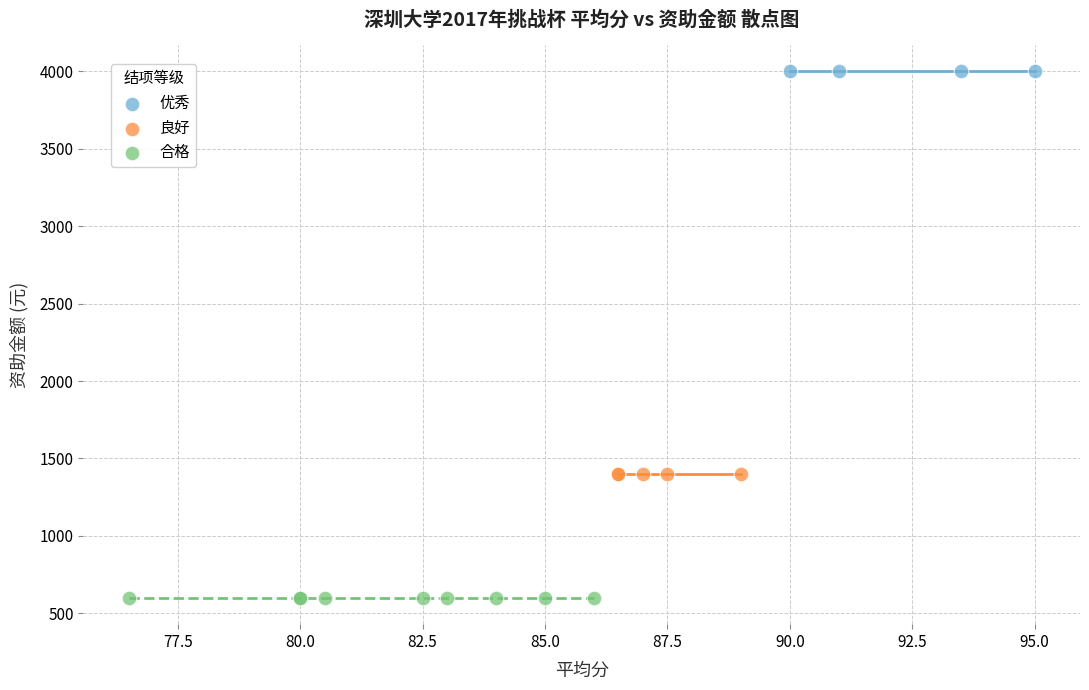

Which series contains the lowest Y value?

合格